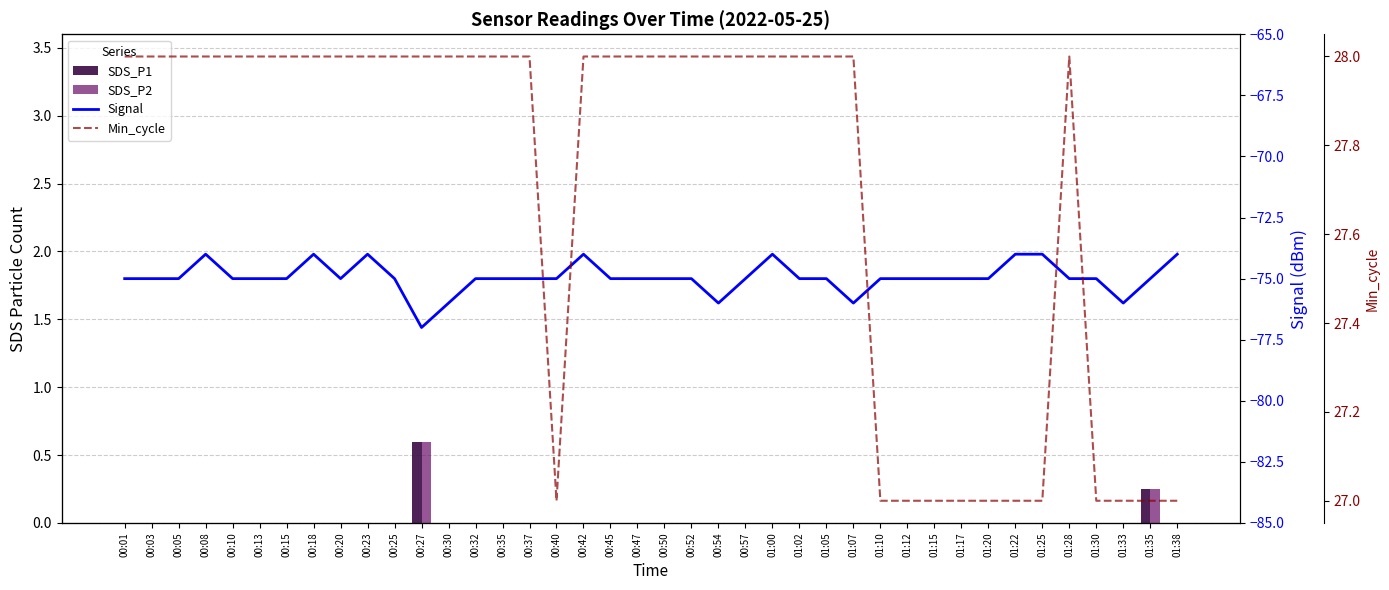

What is the difference between the maximum and minimum values in the SDS_P2 series?

0.6